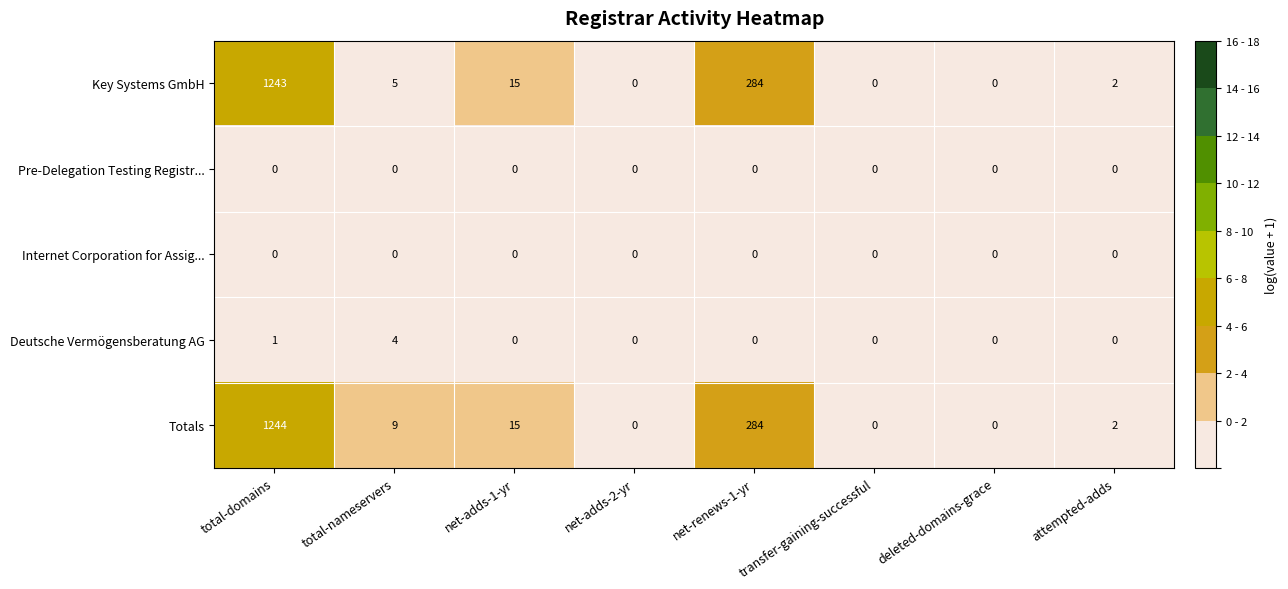

Read the Key Systems GmbH value at net-renews-1-yr, to the nearest 10.

280